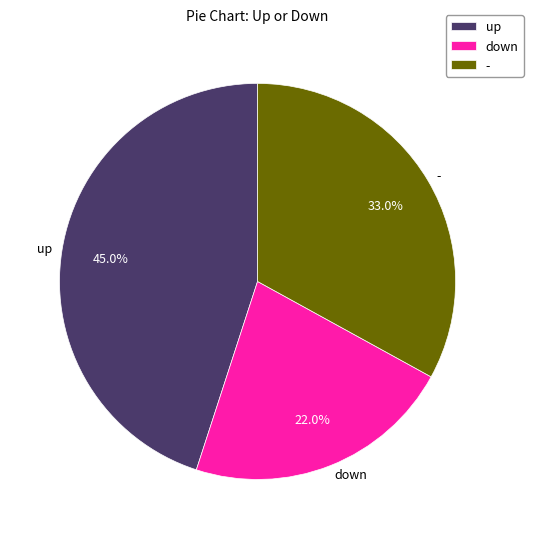

To the nearest percent, what is the combined percentage of up and -?

78%